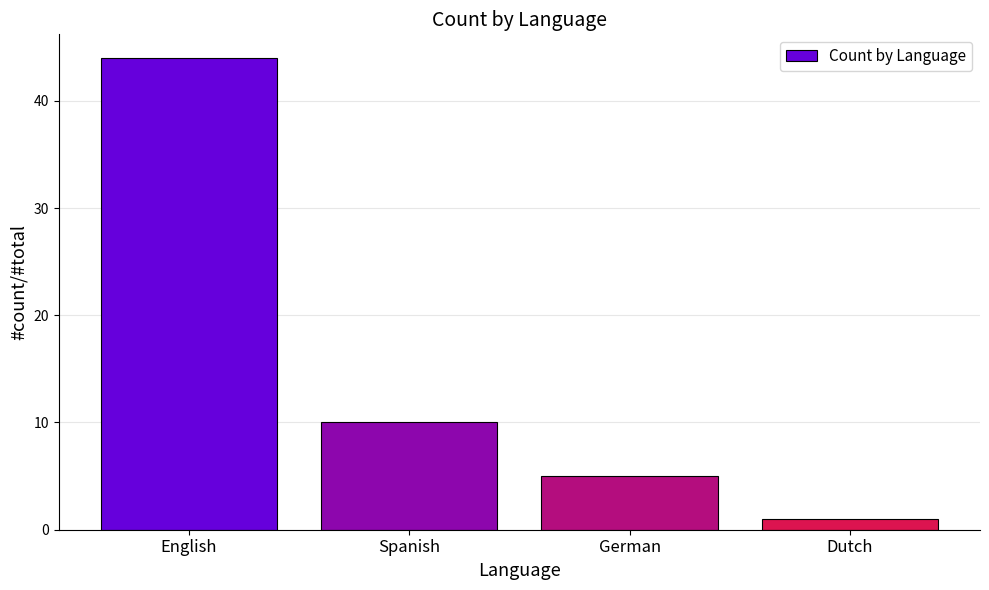

How many categories are shown in the chart?

4